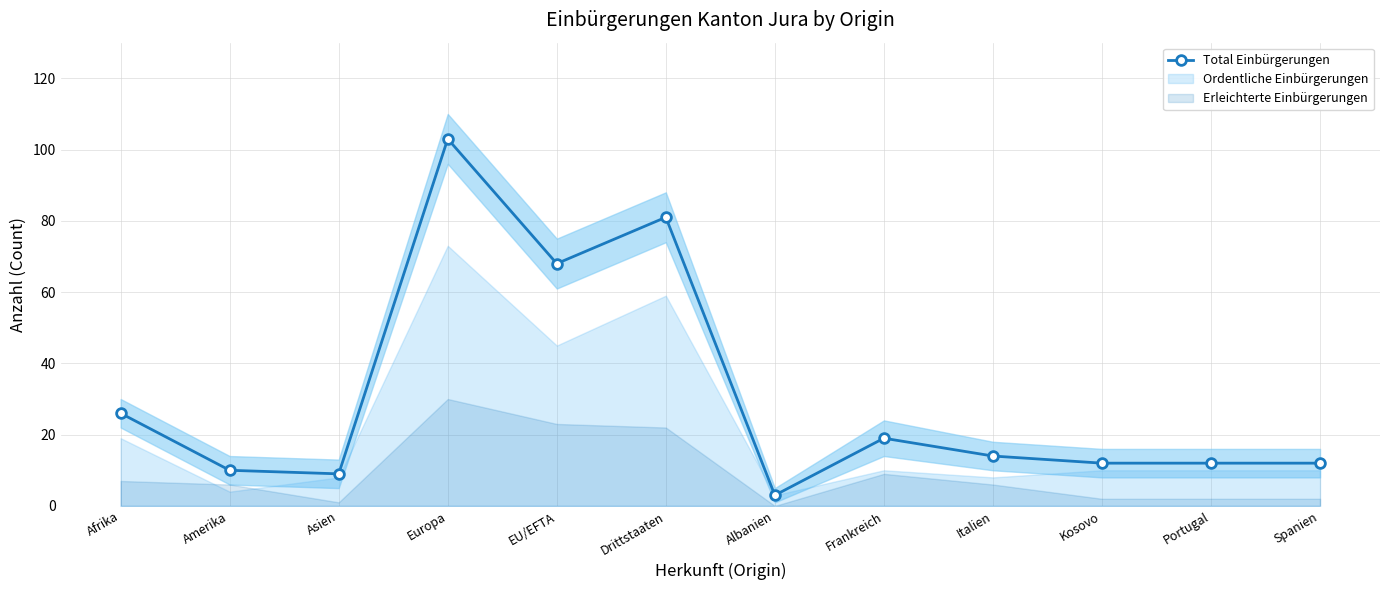

True or false: the data has more than 0 interior local peaks.

True